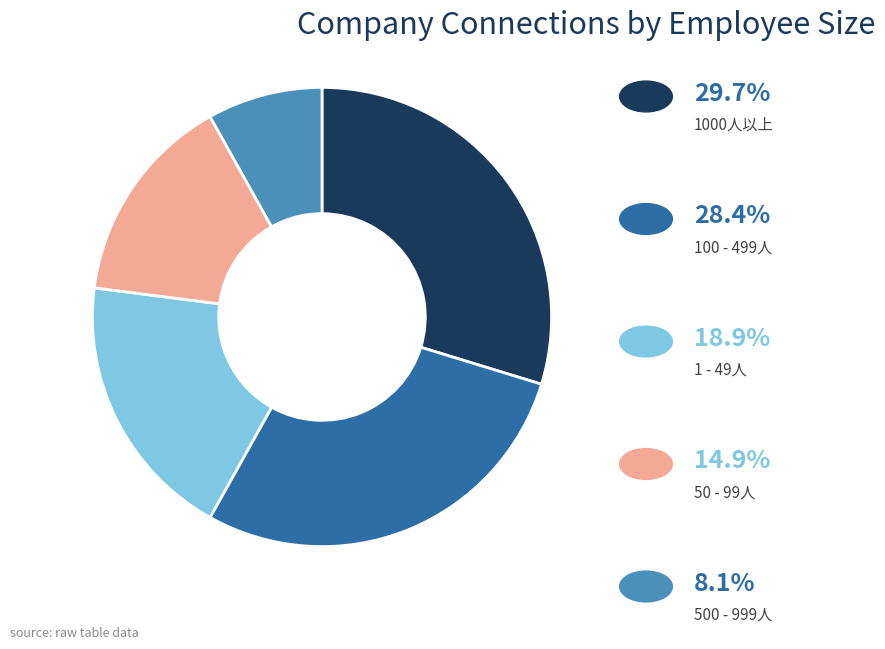

Is there any slice that represents more than half of the pie?

No